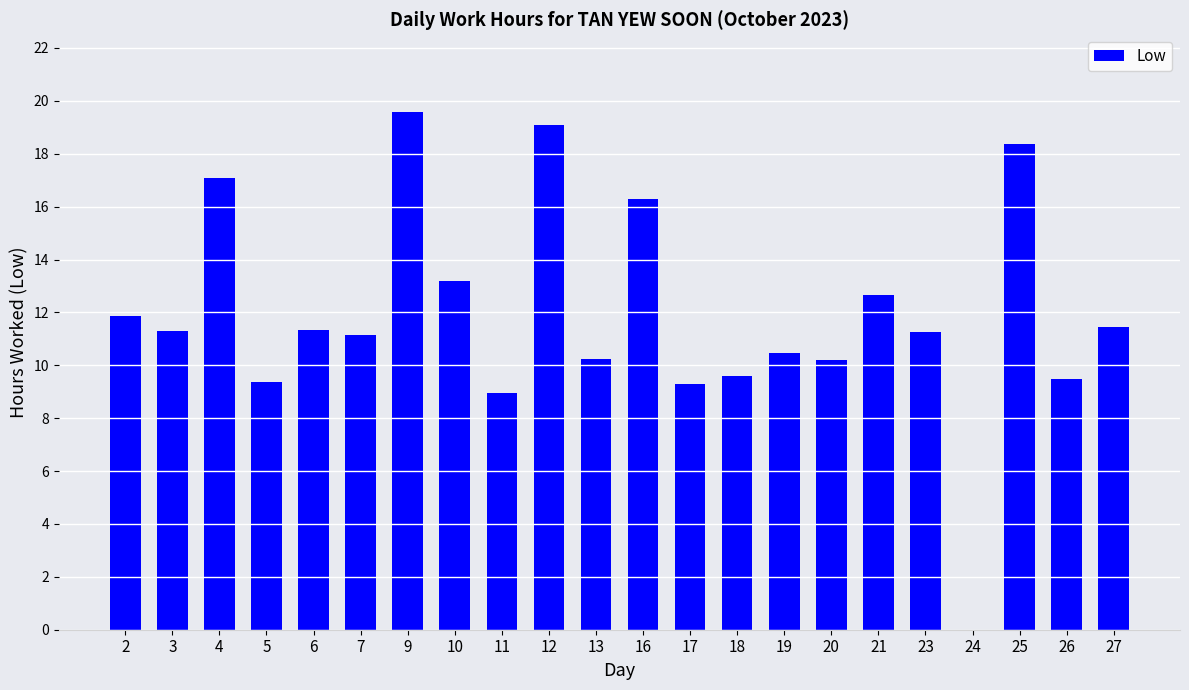

What is the average value?

11.9